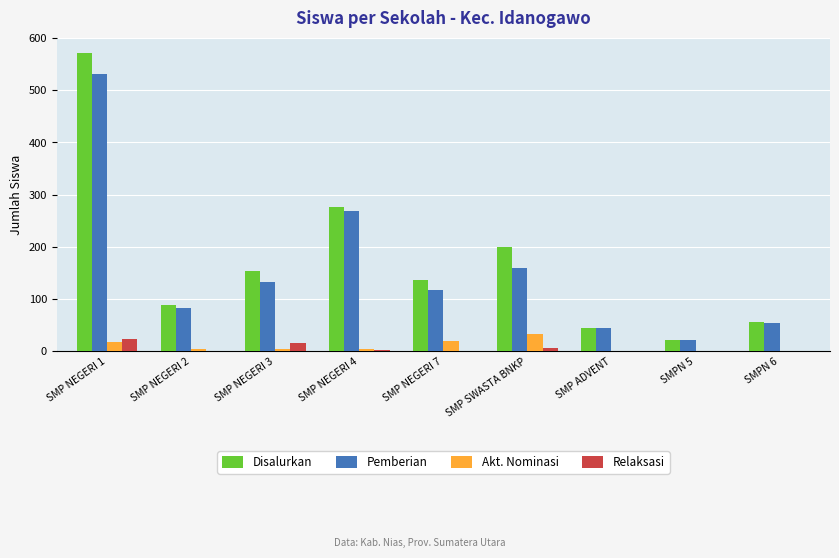

What is the average value of the Akt. Nominasi series?

10